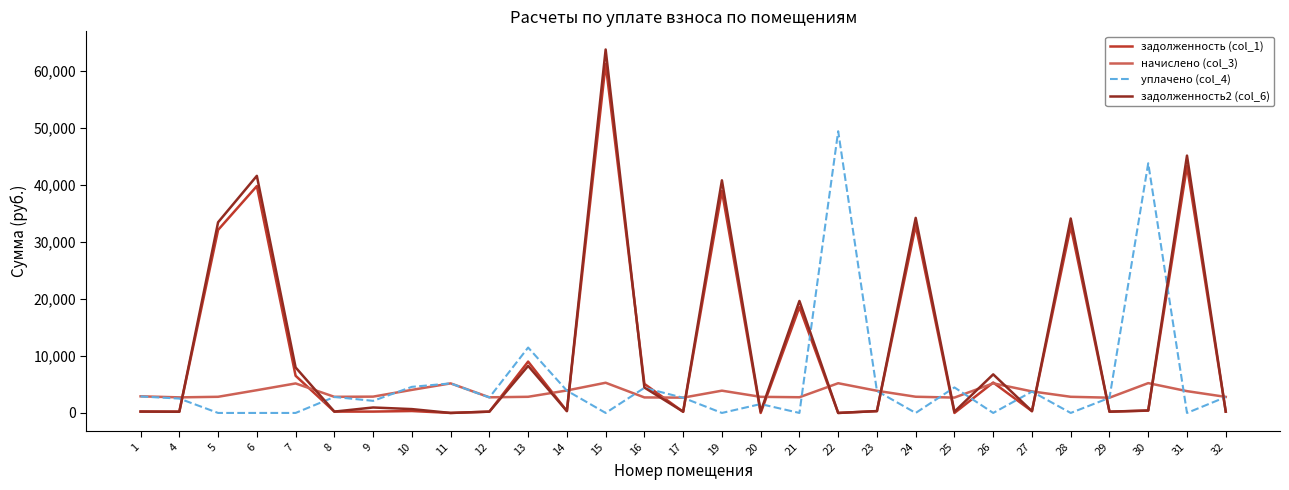

The value of задолженность (col_1) at 15 is 26009.0. True or false?

False